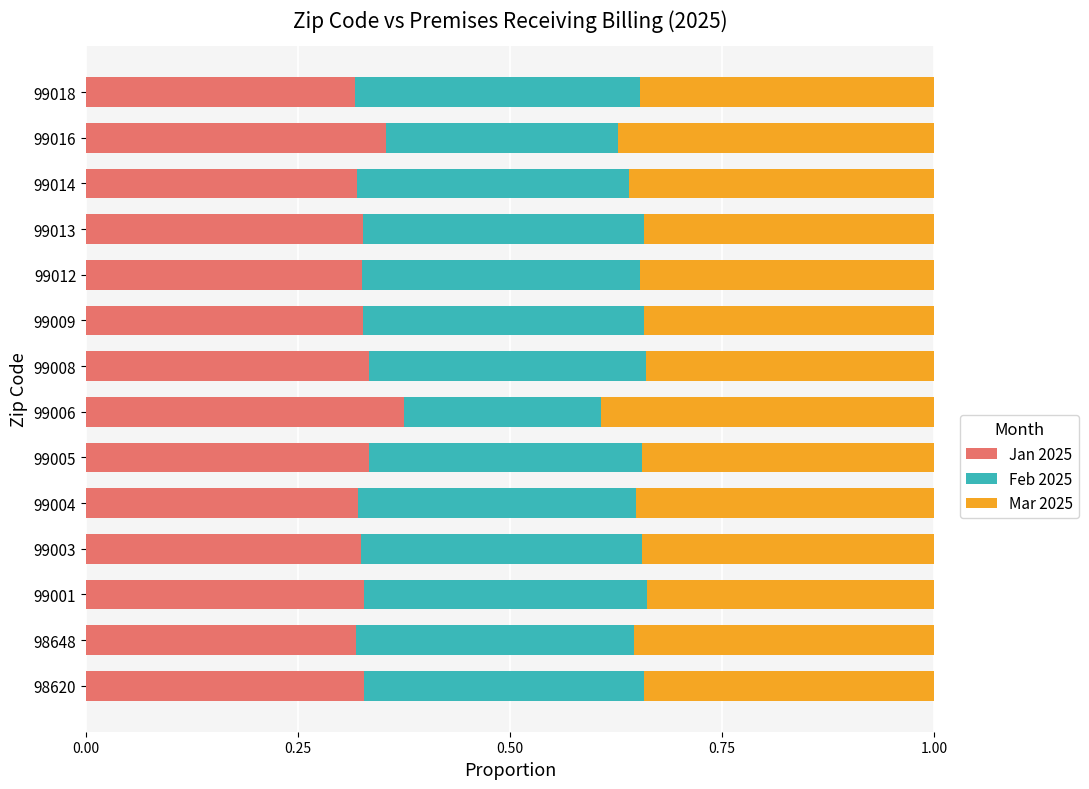

The value of Jan 2025 at 99005 is 0.6. True or false?

False